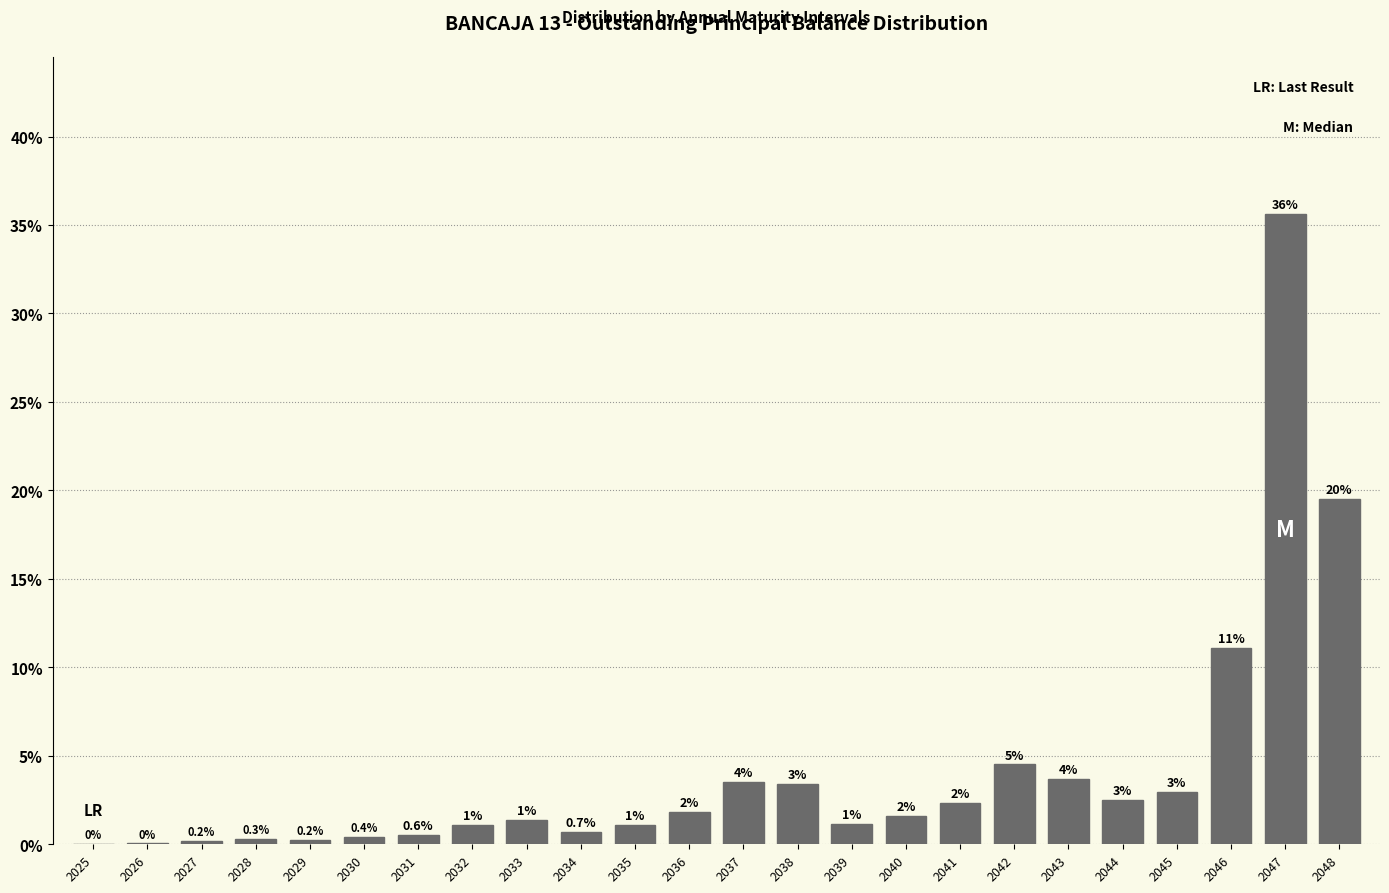

Are the bars horizontal?

No